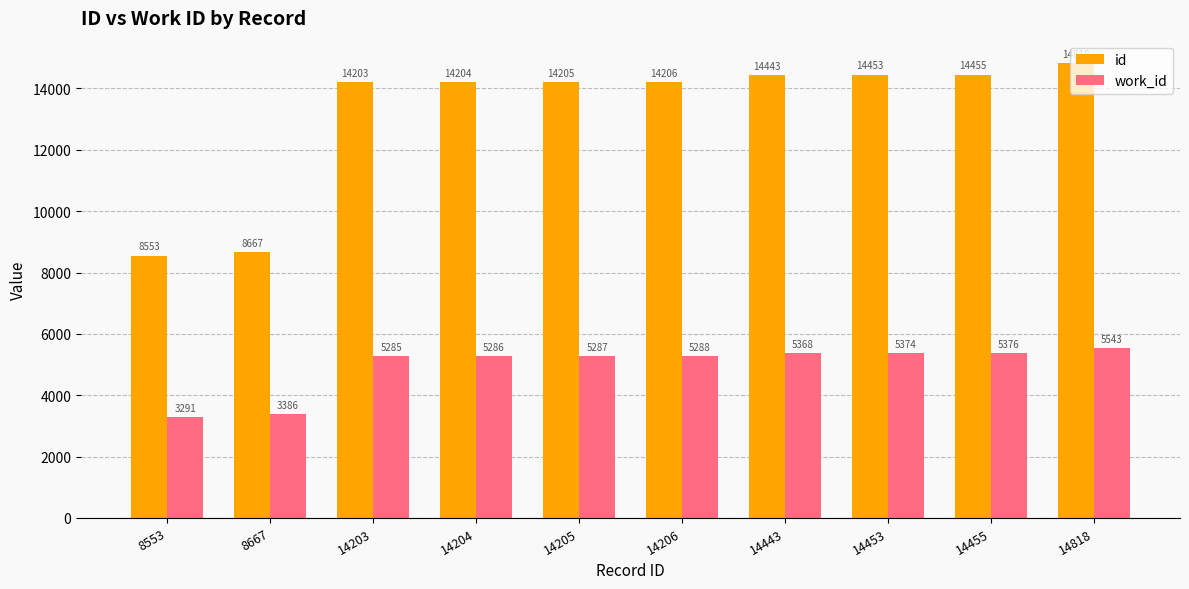

What is the total value across all series at 14205?

19492